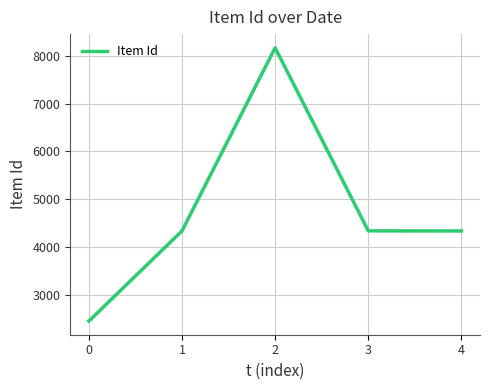

True or false: there are more than 1 points higher than both neighbors.

False